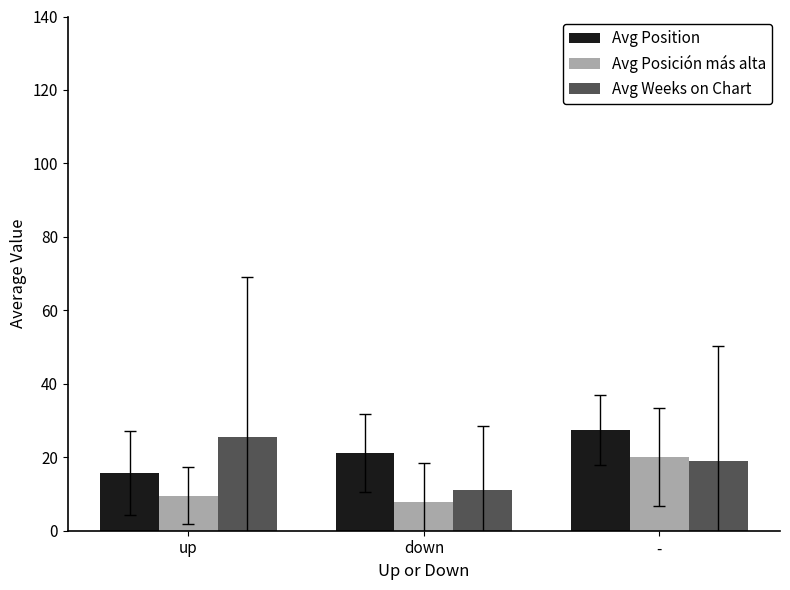

What is the sum of all Avg Position values?

64.2